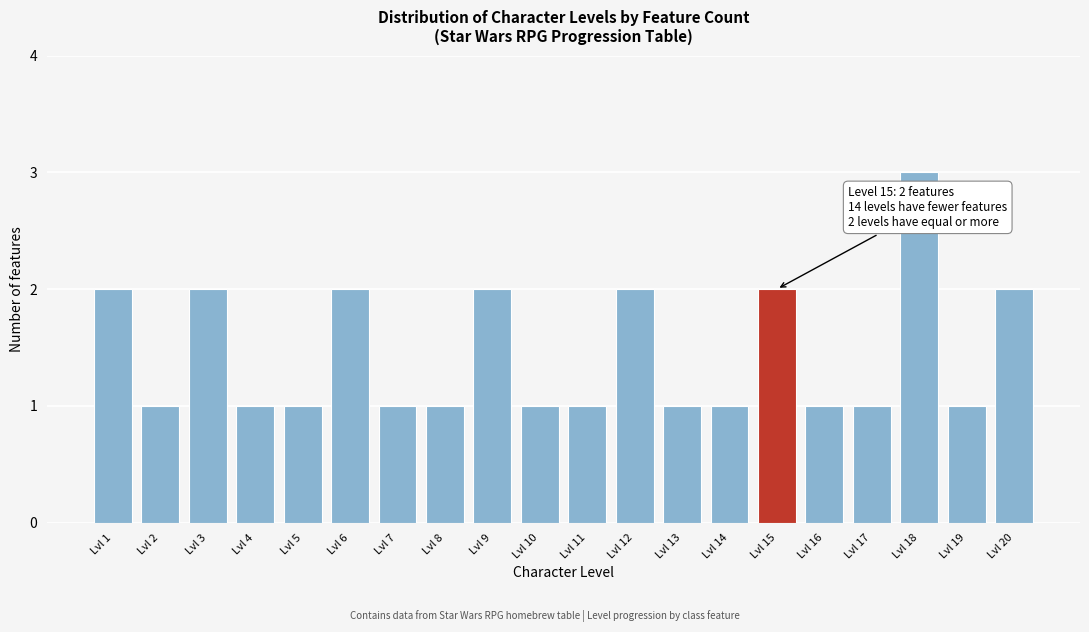

Reading left to right, what are all the values shown in this chart?

2	1	2	1	1	2	1	1	2	1	1	2	1	1	2	1	1	3	1	2